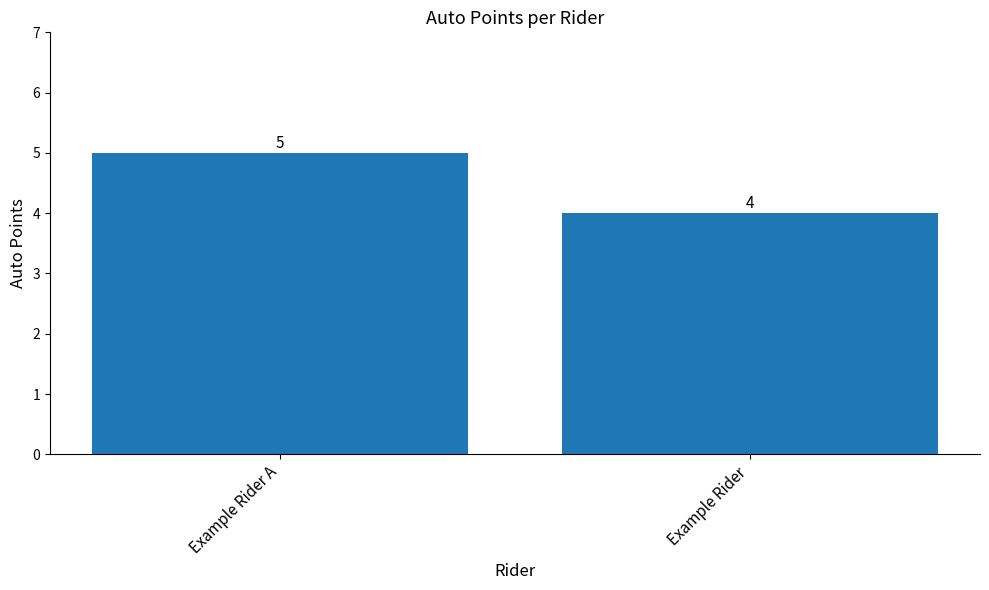

What is the label of the 2nd bar from the right?

Example Rider A